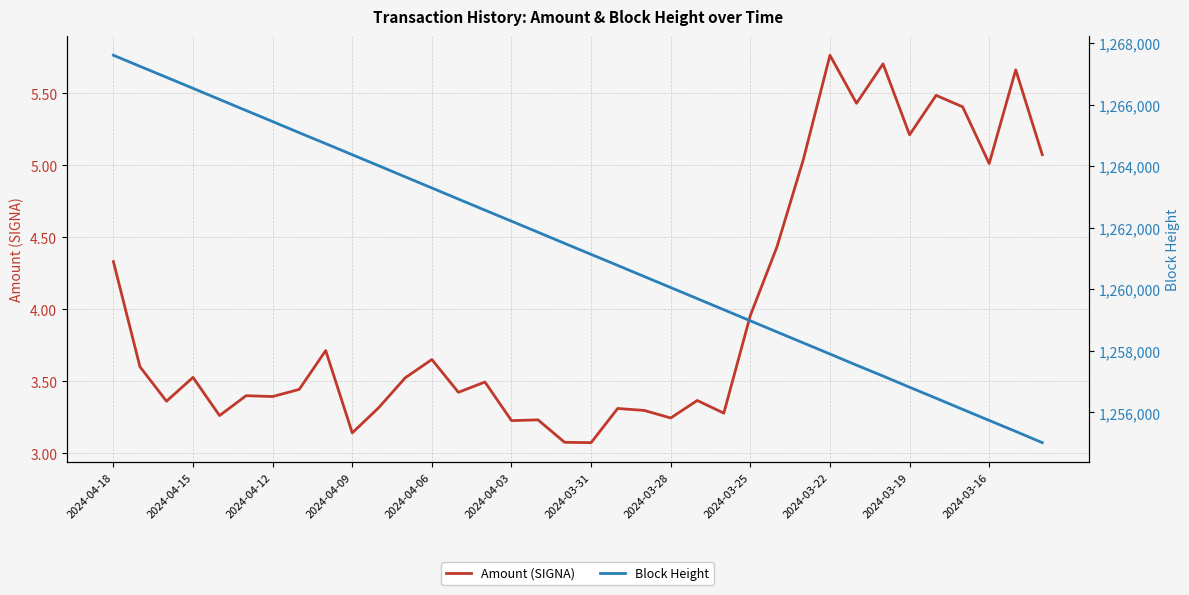

At which label does Amount (SIGNA) reach its peak?

2024-03-22